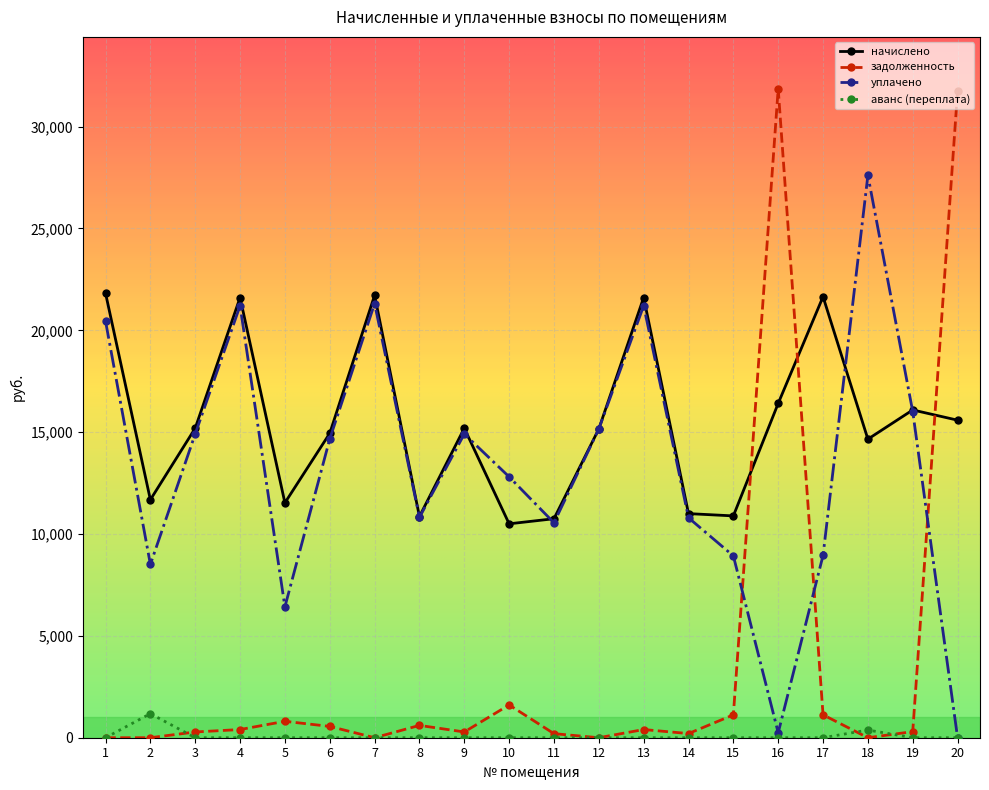

At how many categories does at least one series exceed 17105?

8